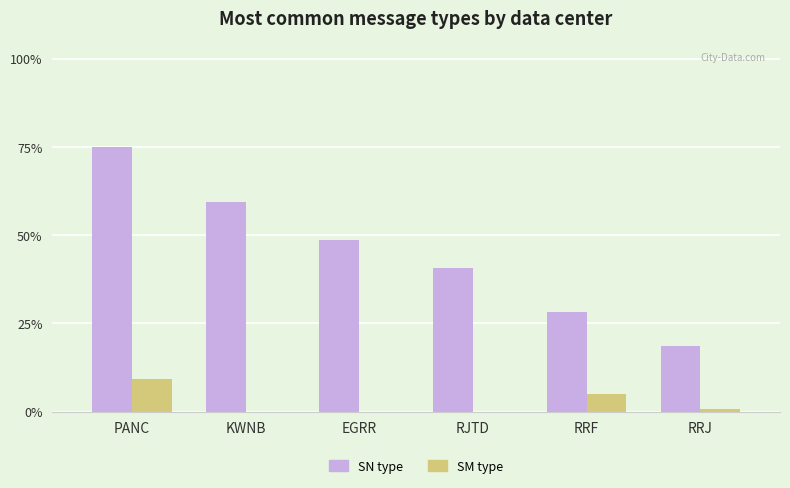

At which category is the sum across all series the highest?

PANC